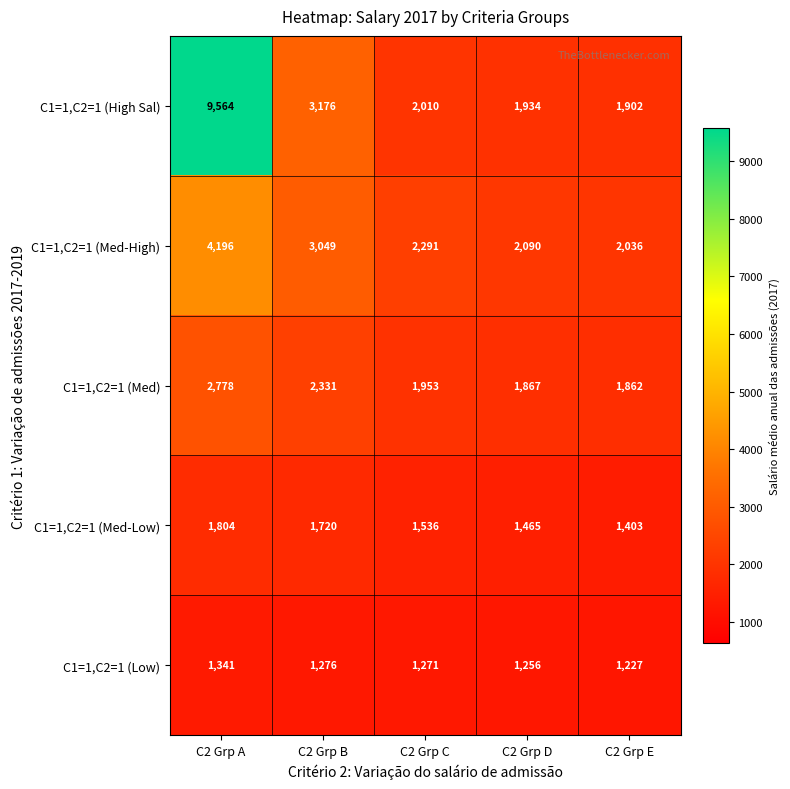

At which label is C1=1,C2=1 (Med) closest to 2320?

C2 Grp B